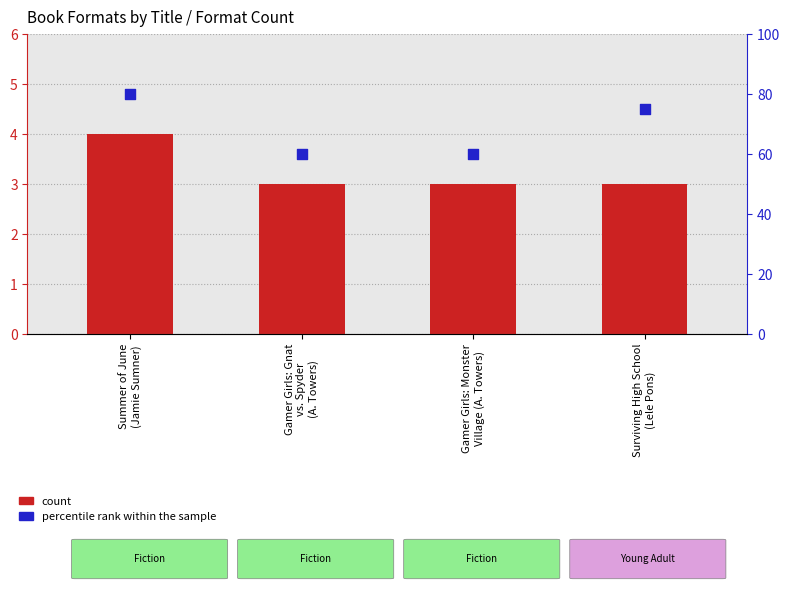

At how many categories does at least one series exceed 60?

2